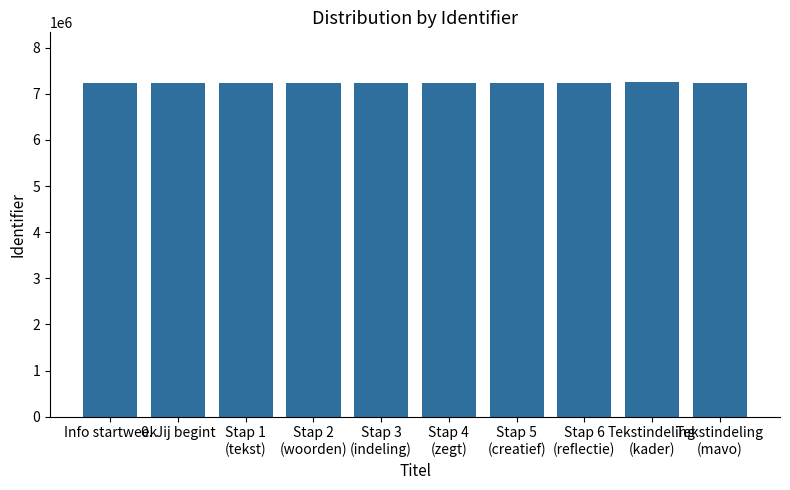

What is the change in value from Stap 4
(zegt) to Tekstindeling
(mavo)?

+2